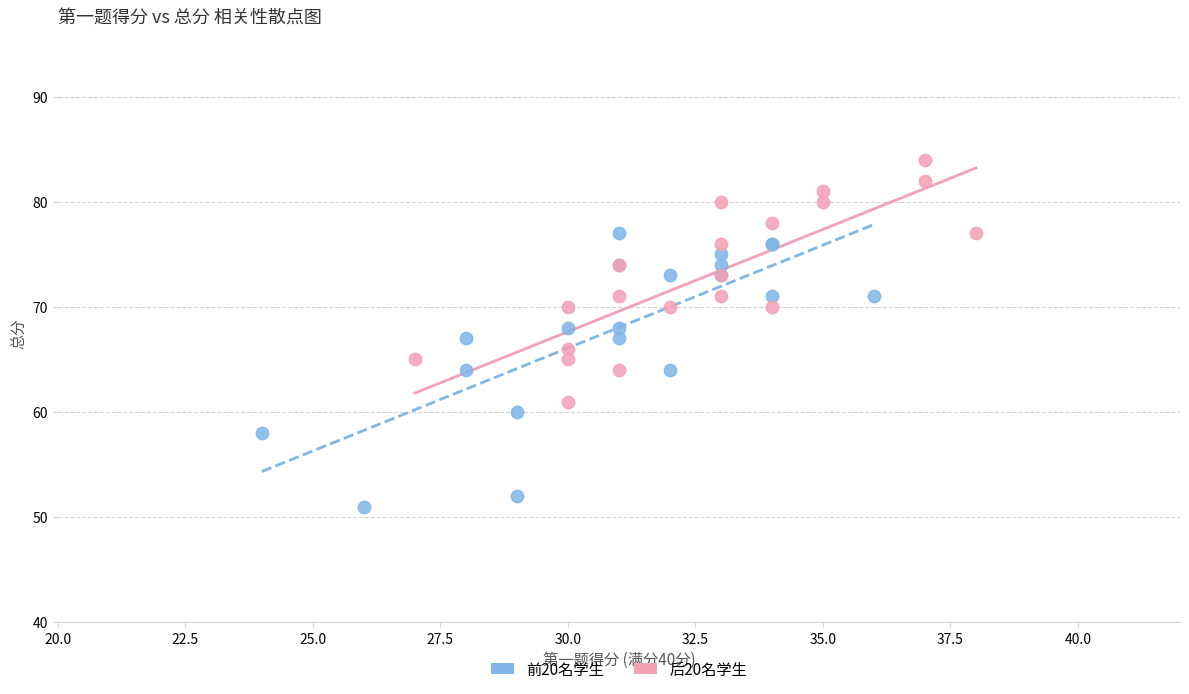

Which series reaches the minimum Y coordinate?

前20名学生